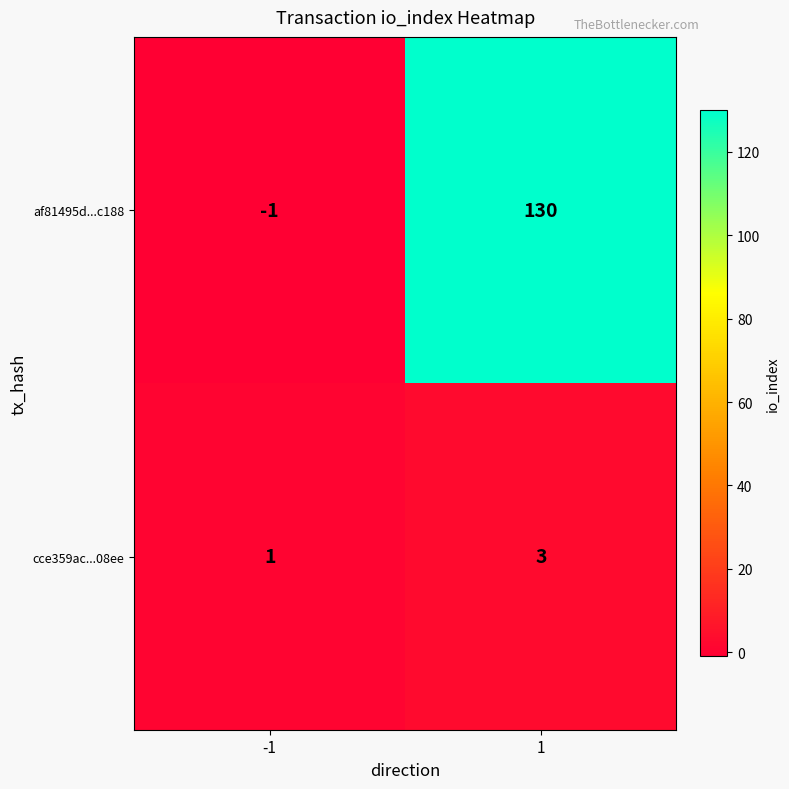

Which label corresponds to the largest value in the chart?

1